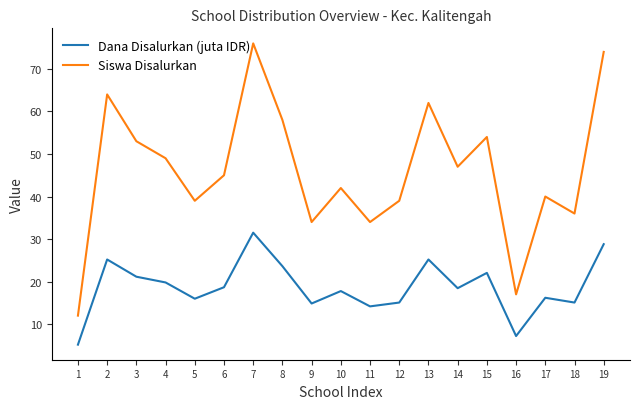

The Siswa Disalurkan series shows 74.0 at 19. True or false?

True